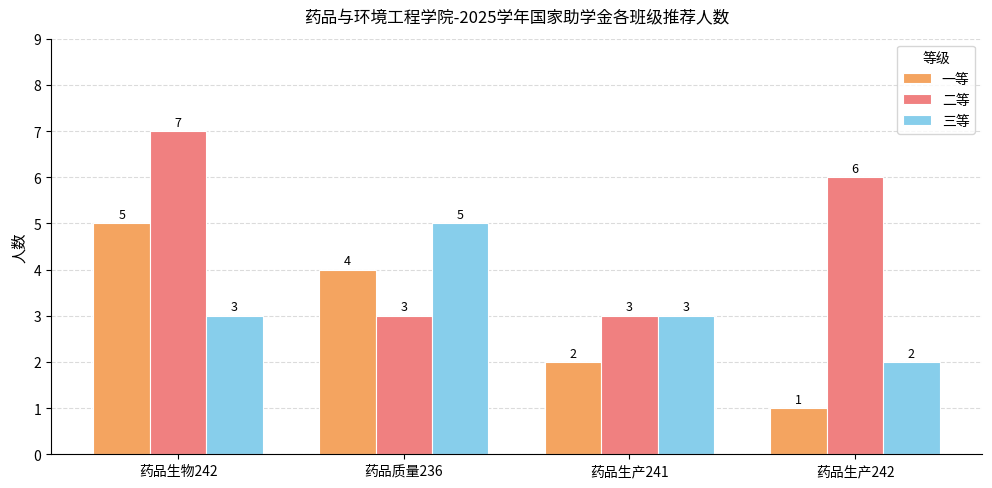

What is the spread (max minus min) of values at 药品质量236?

2